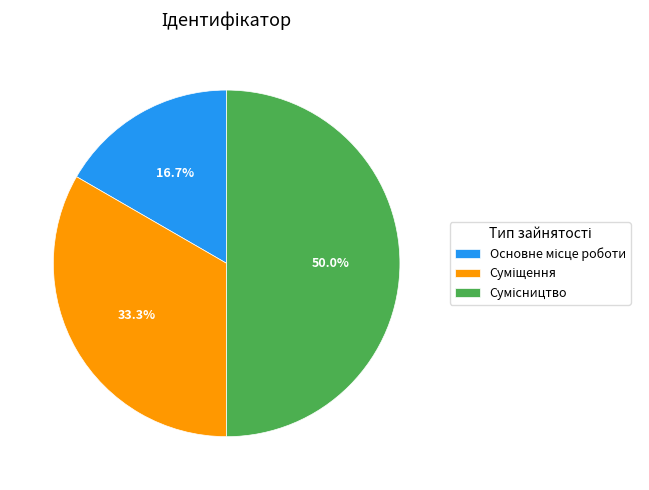

Combined, what portion of the pie is Сумісництво and Основне місце роботи?

66.7%